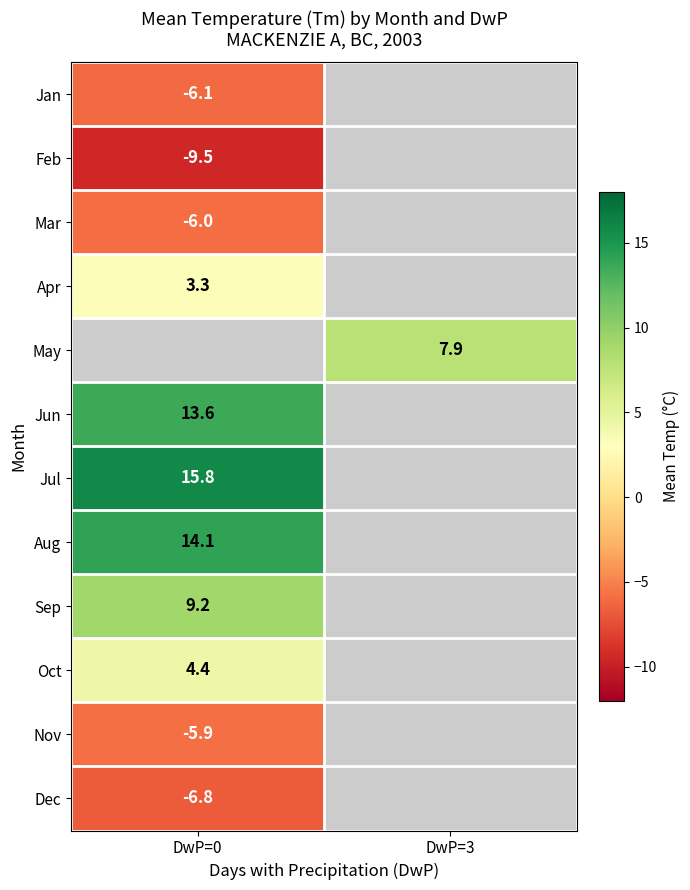

True or false: Feb has a value of -9.5 at DwP=0.

True